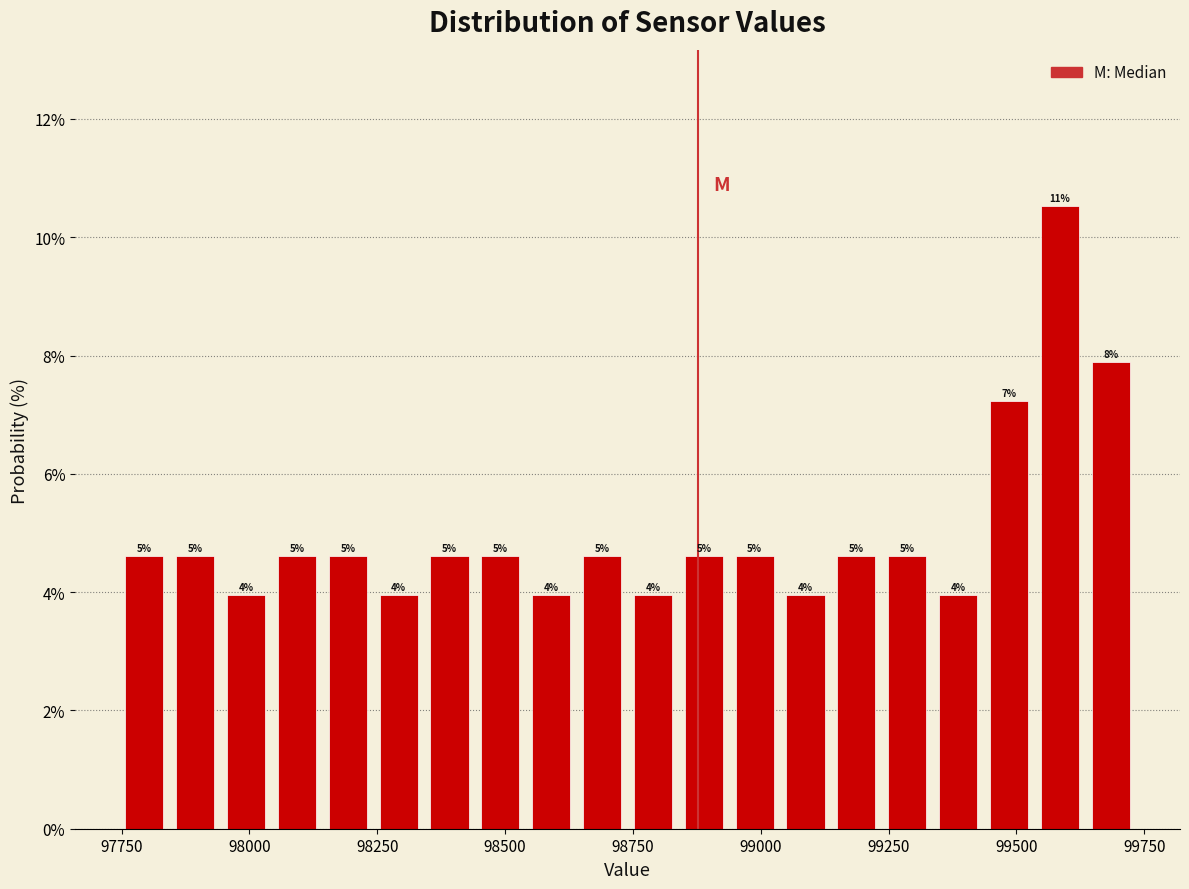

Around what value on the x-axis is the tallest bar? Give the approximate position of its centre, as read against the axis.

99600